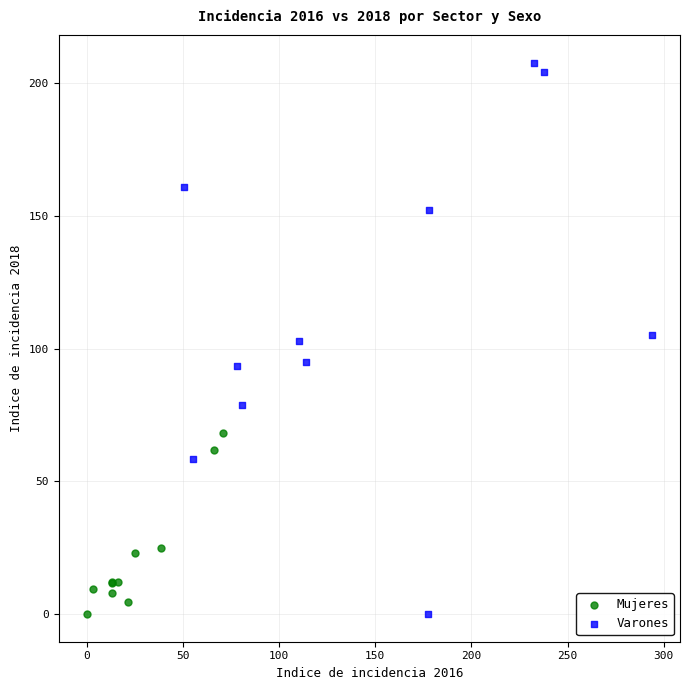

Which series has the widest spread of Y values?

Varones